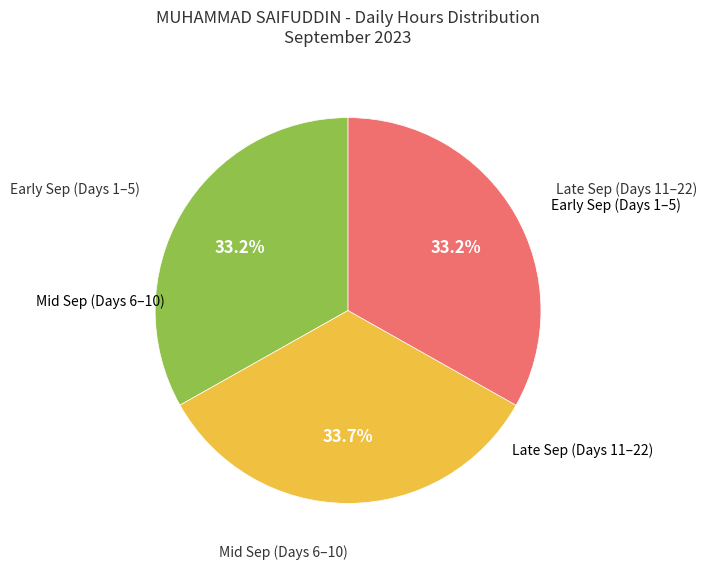

Count the number of slices in the pie.

3